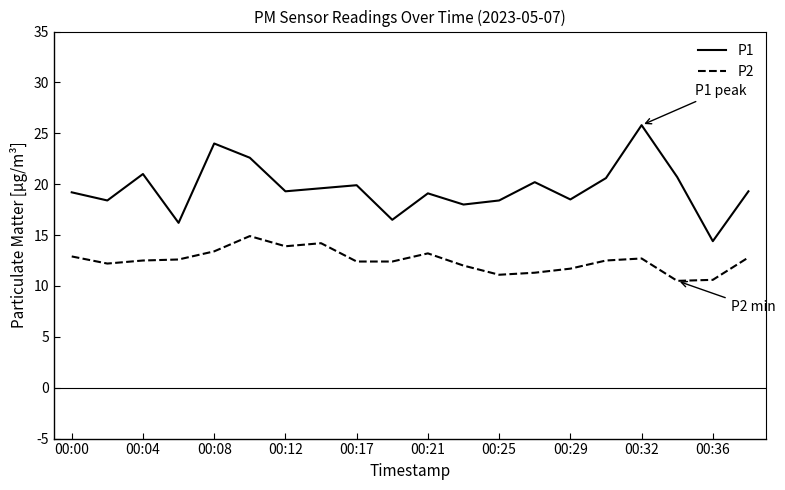

Which series has the largest total across all categories?

P1